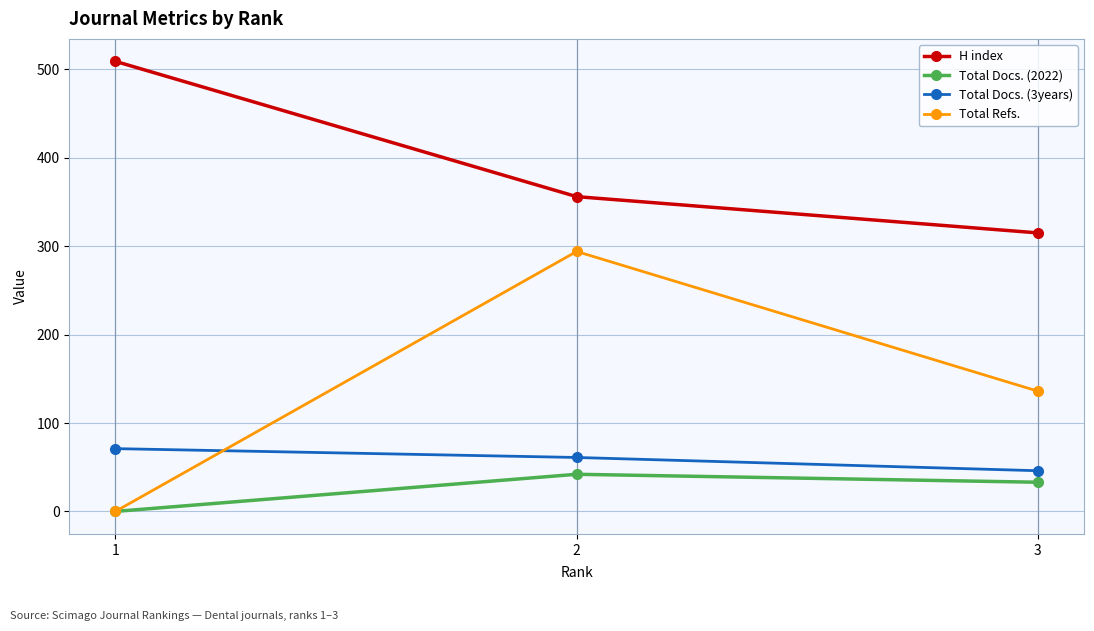

The value of H index at 1 is 913. True or false?

False